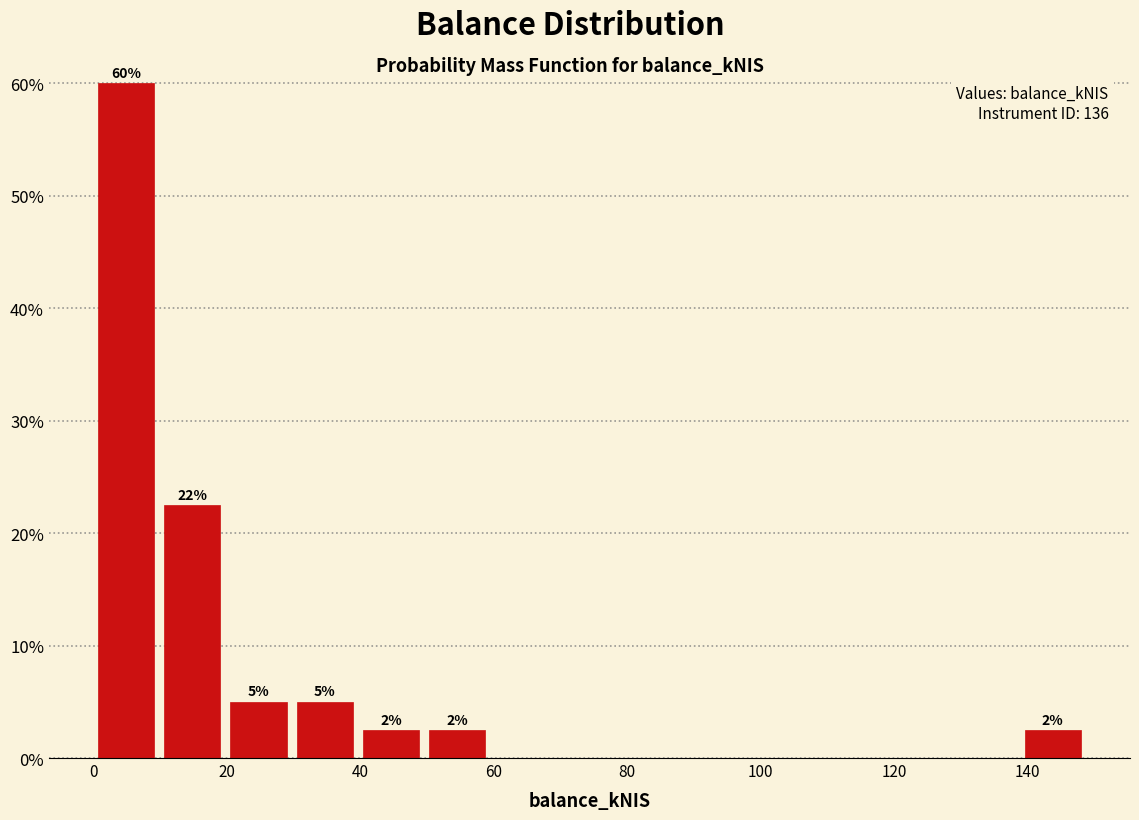

Over which range of the x-axis is the bar tallest?

0 to 10